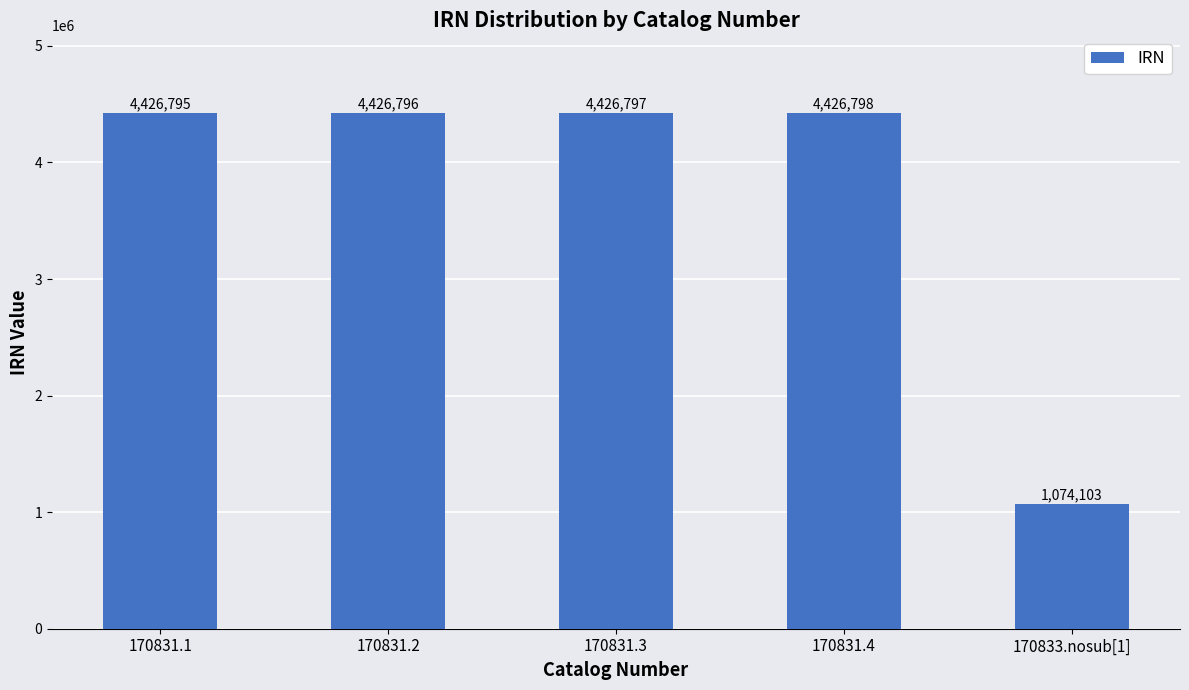

At which category does the chart reach its minimum across all series?

170833.nosub[1]